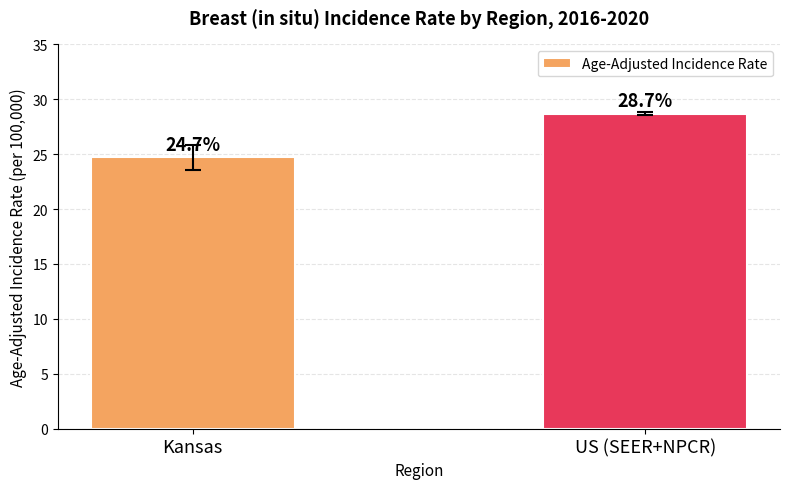

List the labels in order of value, largest first.

US (SEER+NPCR), Kansas